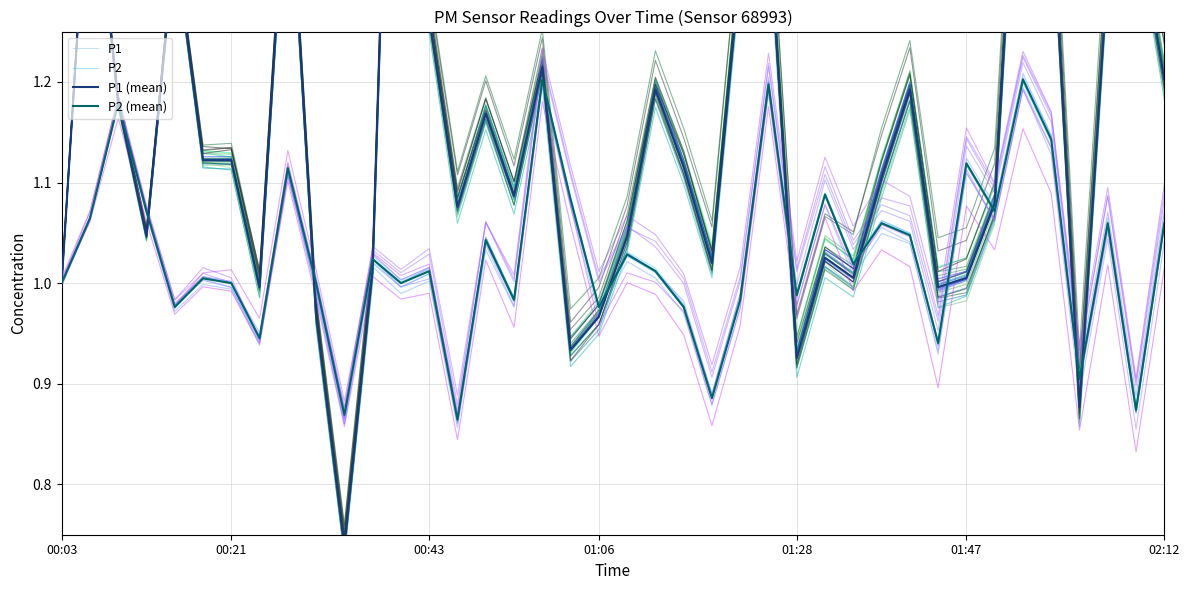

True or false: P2 and P2 (mean) intersect in this chart.

False